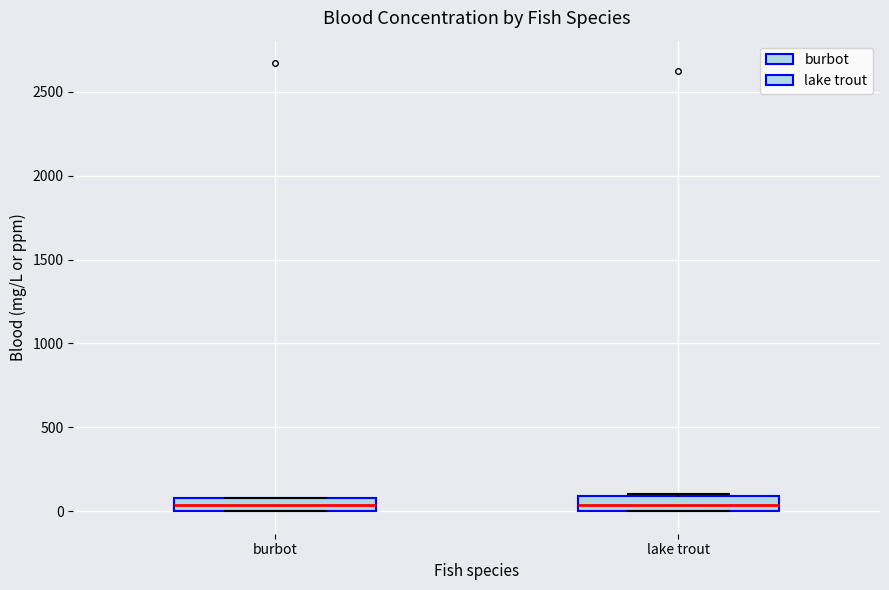

Reading left to right, transcribe this box plot: for each box, give where its median line is, the range the box spans, and where its two whiskers end, as read against the y-axis. The values are not printed on the chart, so give them approximately, as read against the axis.

burbot: median 50, box 0 to 100, whiskers 0 to 100
lake trout: median 50, box 0 to 100, whiskers 0 to 100